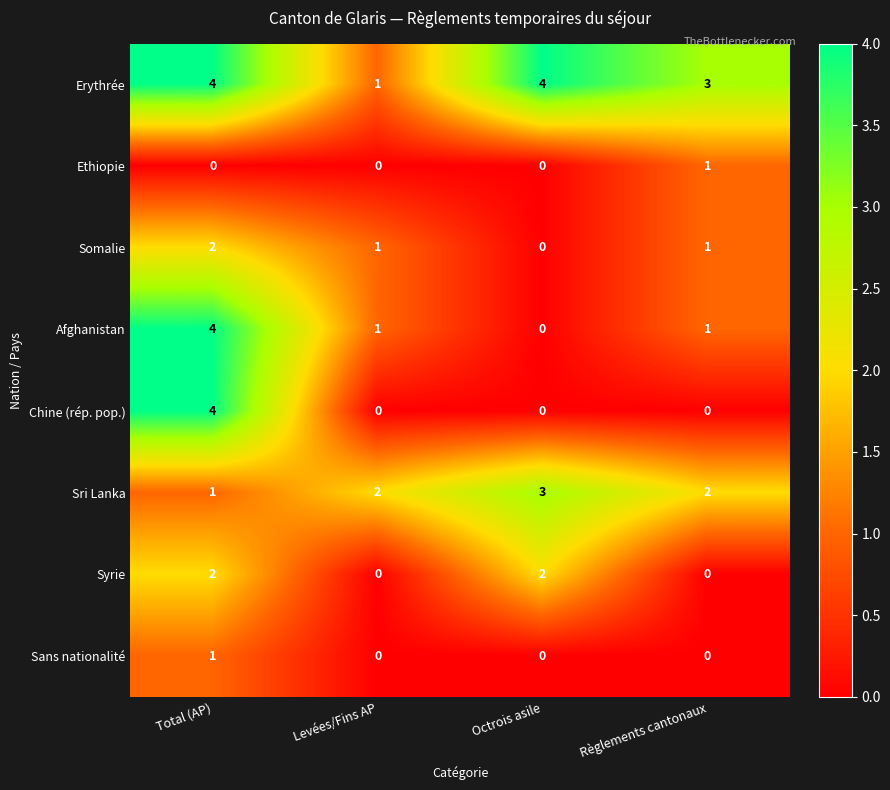

What is the sum of all Erythrée values?

12